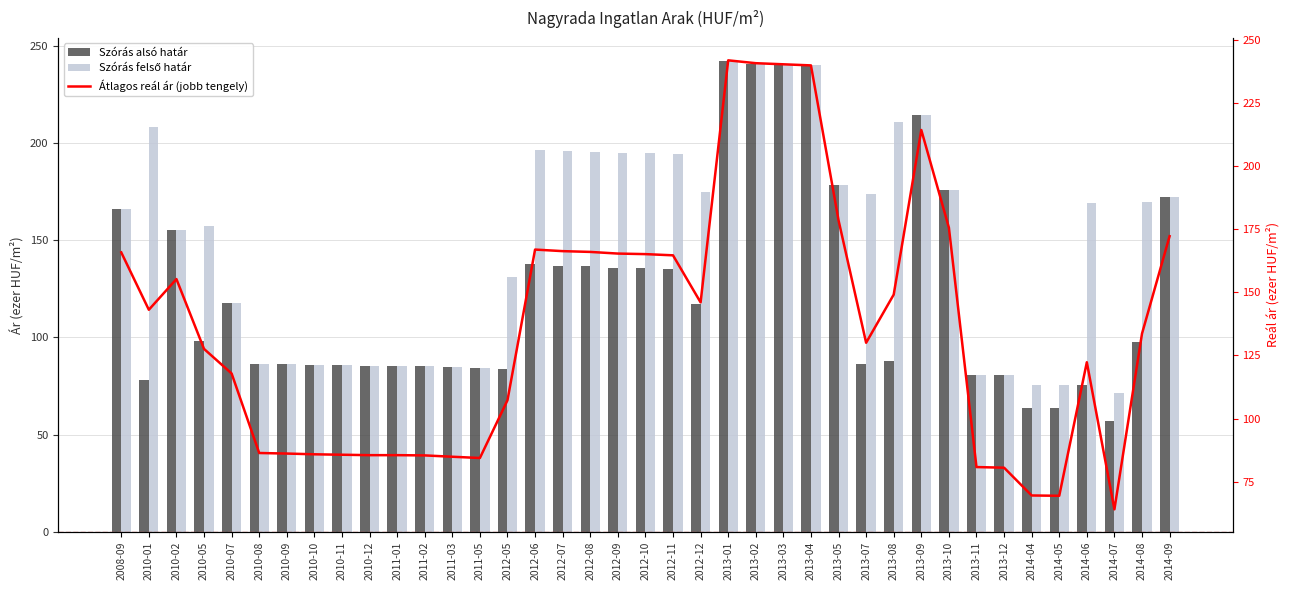

At how many categories does at least one series exceed 225?

4